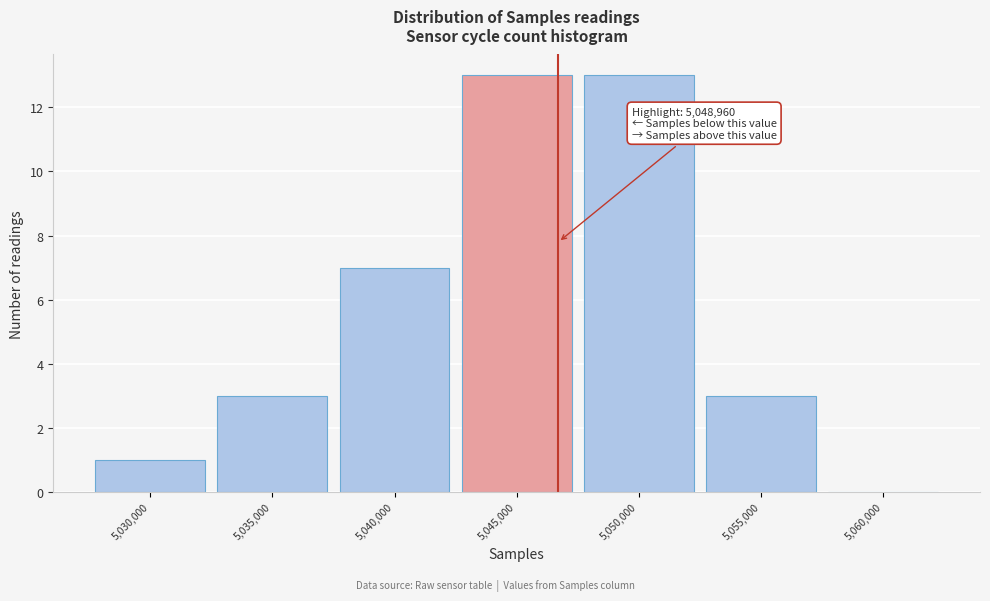

Reading left to right, list all the values displayed in this chart.

5,030,000=1	5,035,000=3	5,040,000=7	5,045,000=13	5,050,000=13	5,055,000=3	5,060,000=0